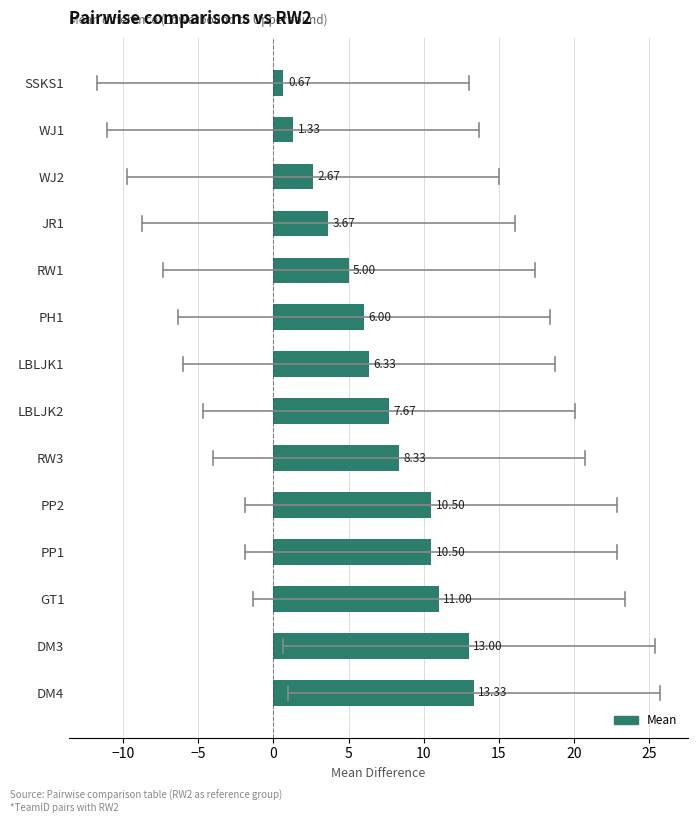

What is the ratio of the value at RW1 to the value at DM4?

0.4